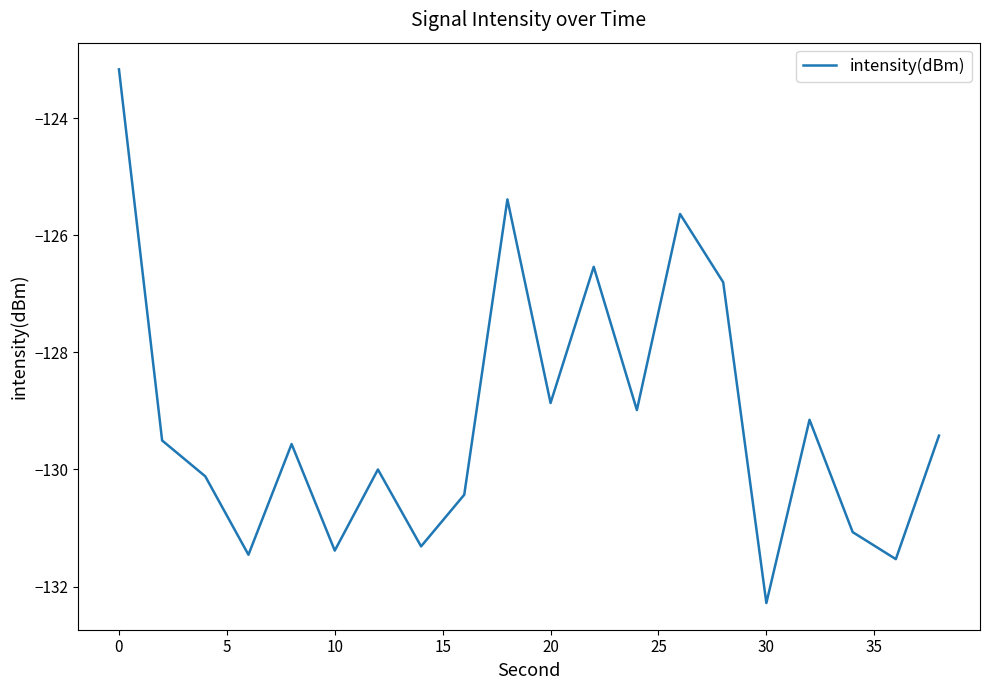

What is the difference between the maximum and minimum values?

9.1